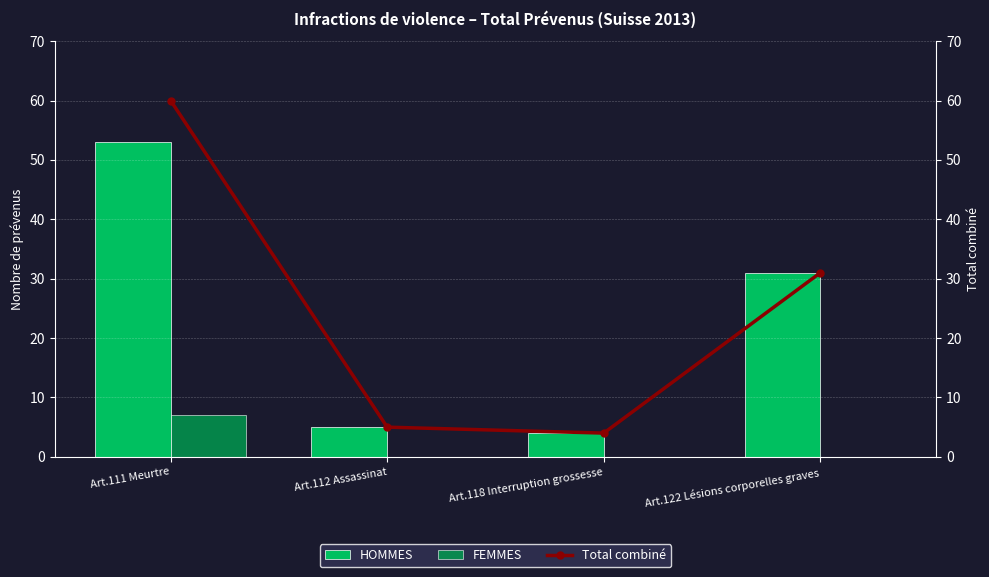

Rank the series at Art.112 Assassinat from lowest to highest value.

FEMMES, HOMMES, Total combiné